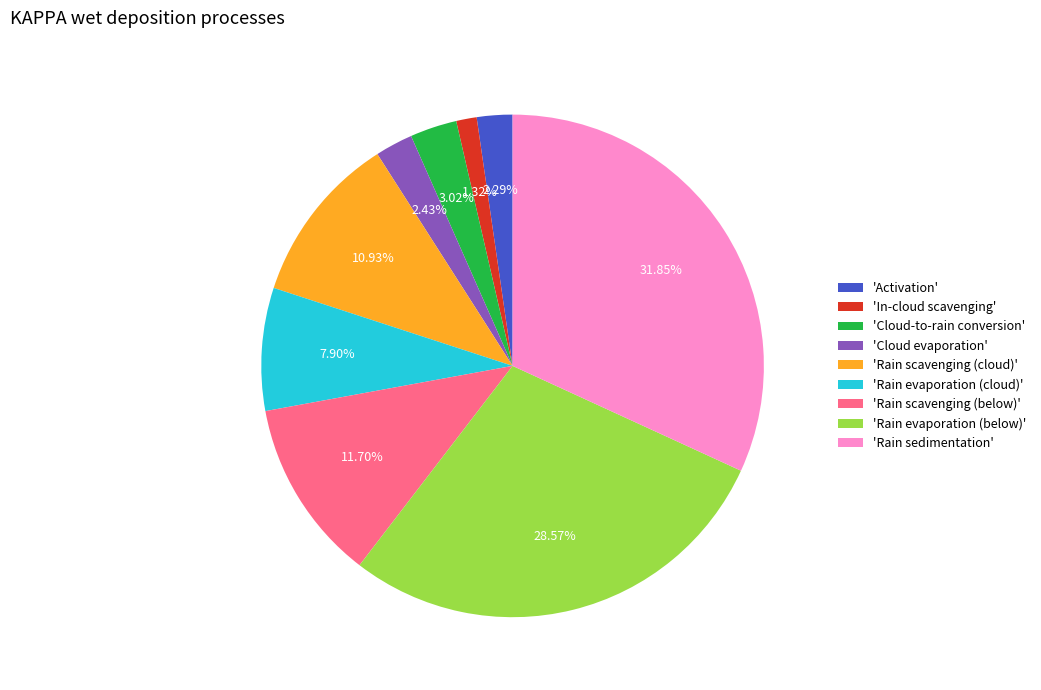

Approximately how many times larger is the value at 'Cloud-to-rain conversion' compared to 'Cloud evaporation'?

1.2